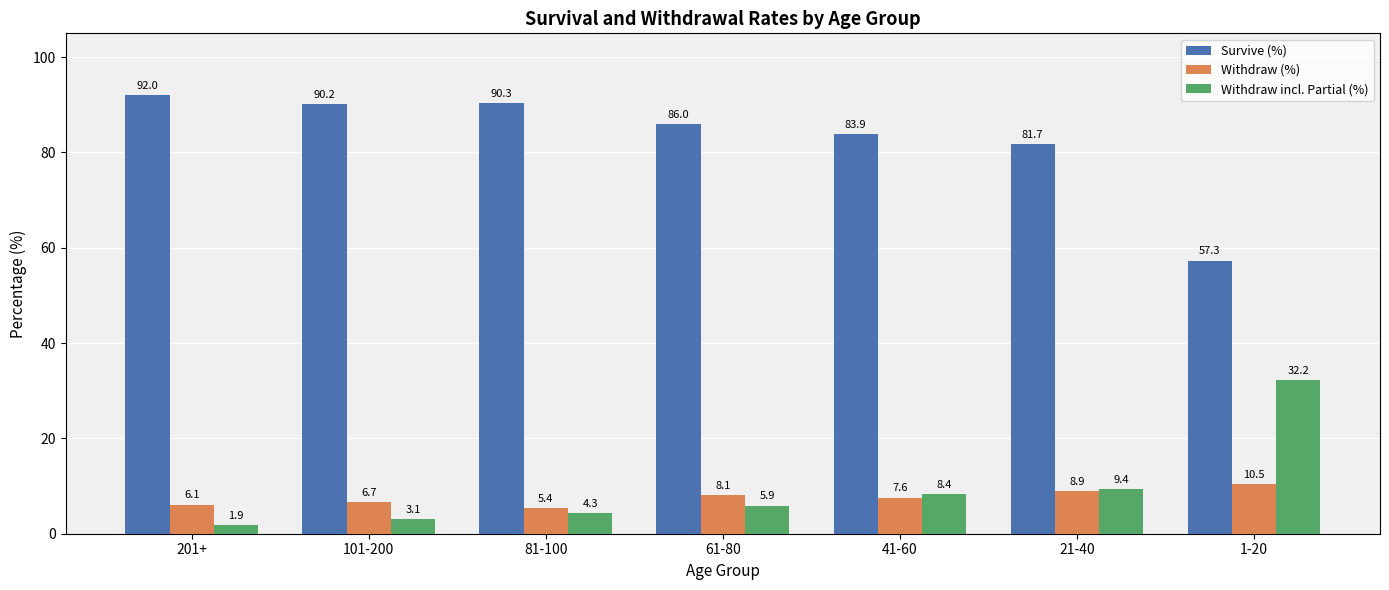

What is the label of the 7th bar from the left?

1-20